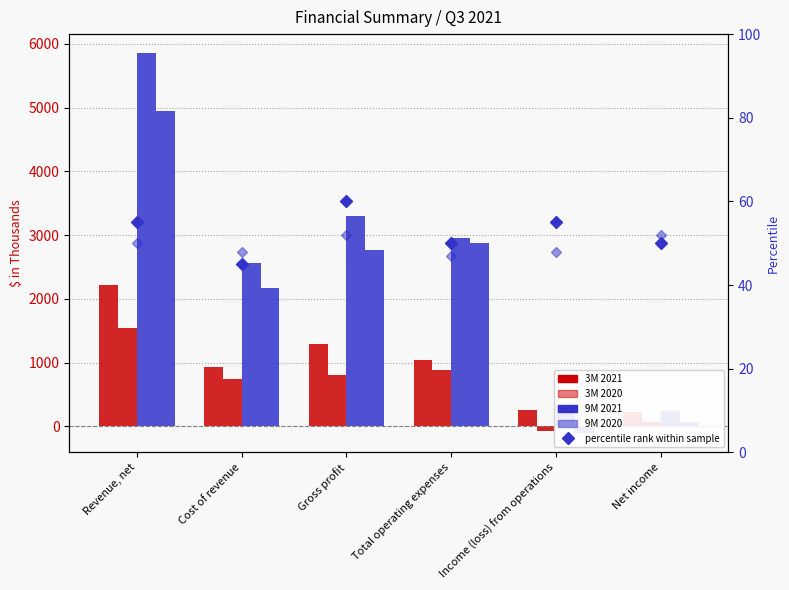

The 3M 2020 series shows 811 at Gross profit. True or false?

True